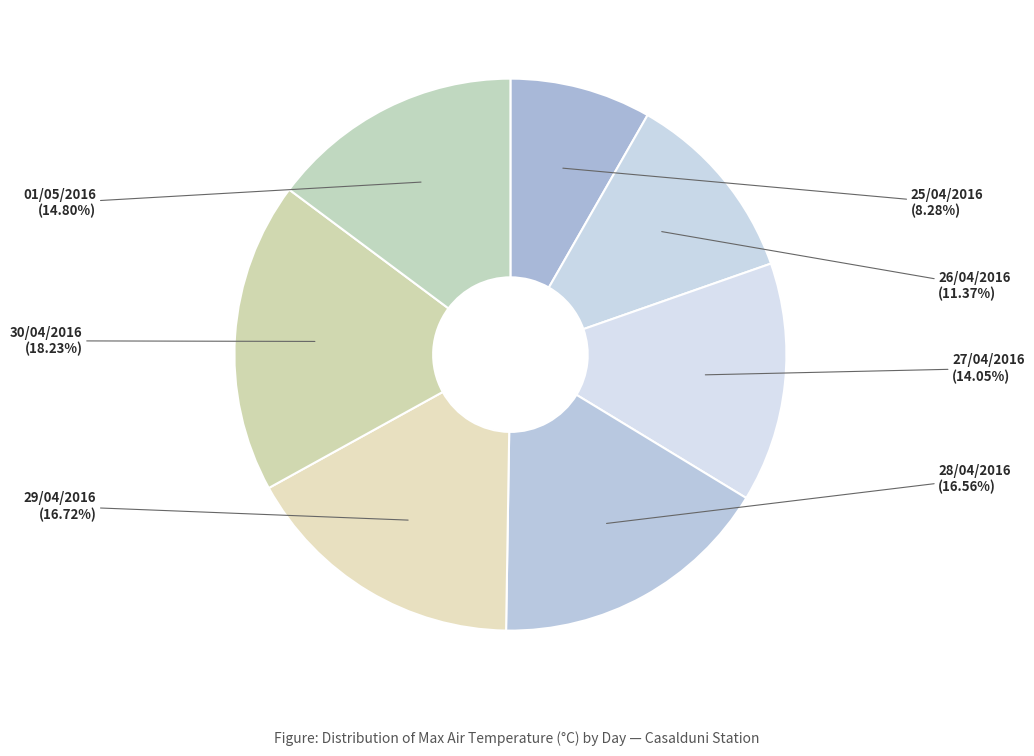

Is there a majority slice in this chart?

No